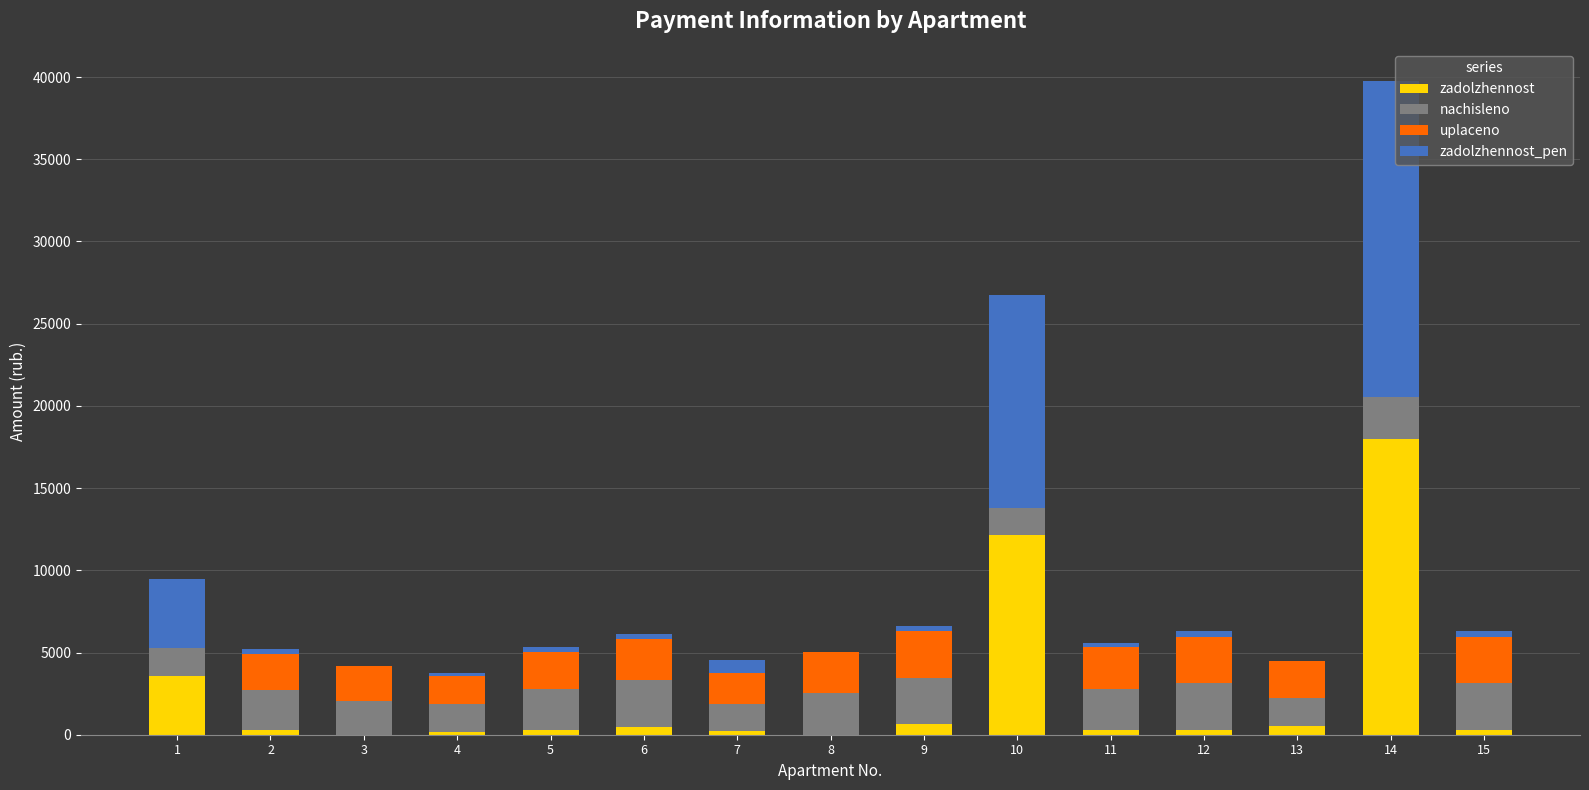

At which category is the sum across all series the highest?

14